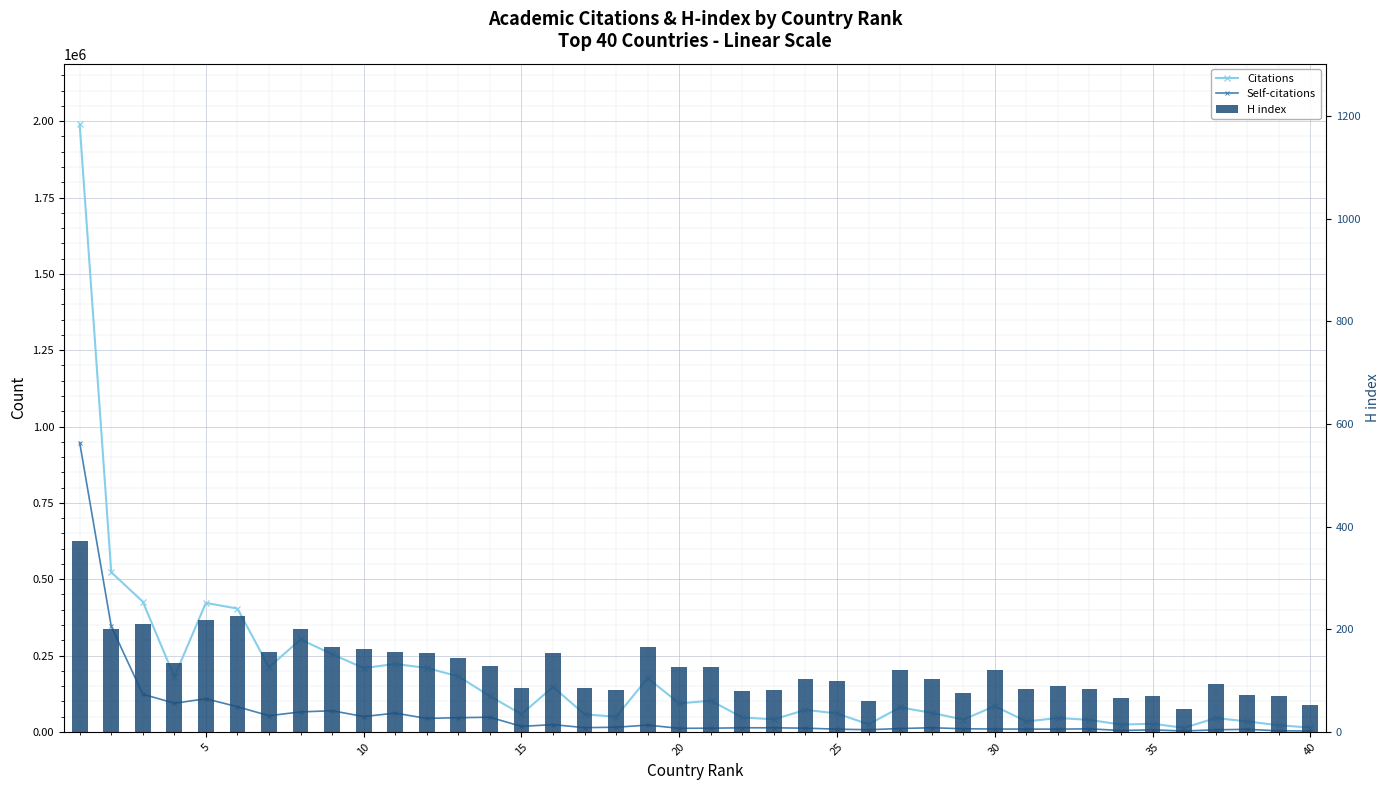

How many values in the Citations series are below 80255?

20